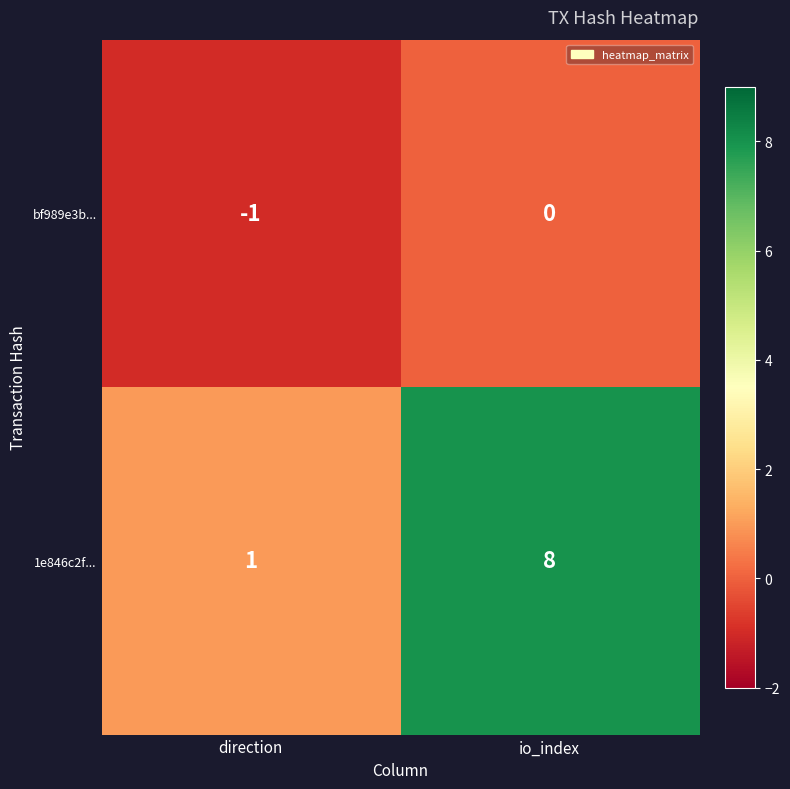

What is the sum of the 1e846c2f... values at direction and io_index?

9